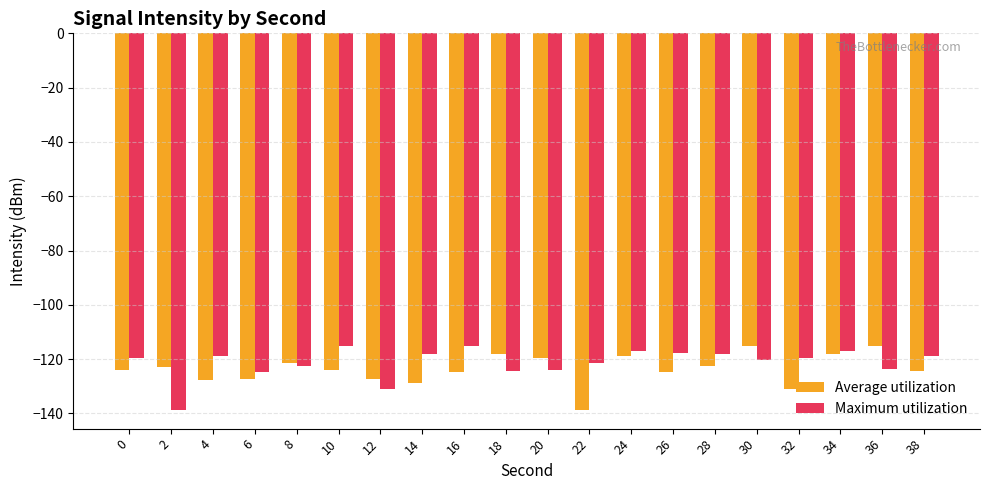

What is the difference between the maximum and minimum values in the Average utilization series?

23.5